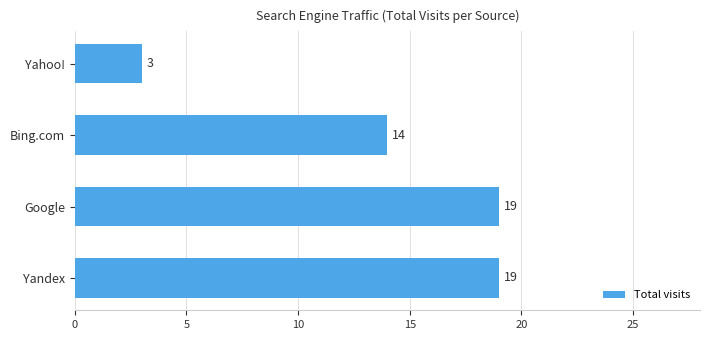

What is the difference between the maximum and minimum values?

16